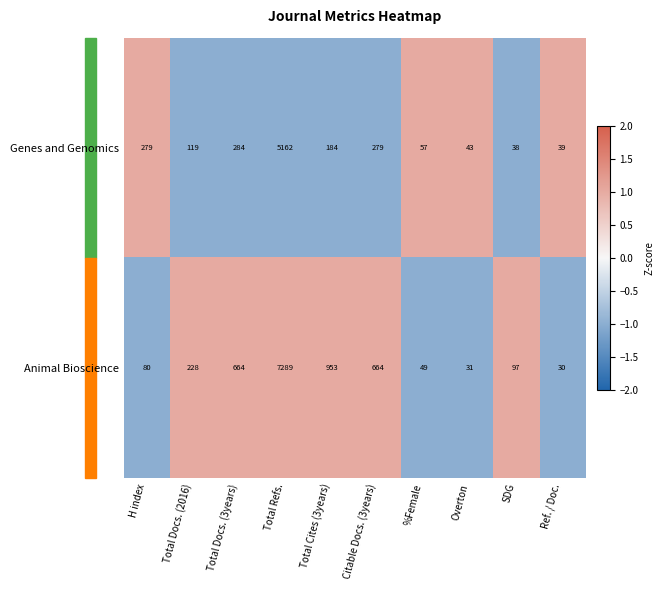

What is the minimum value shown in the chart?

30